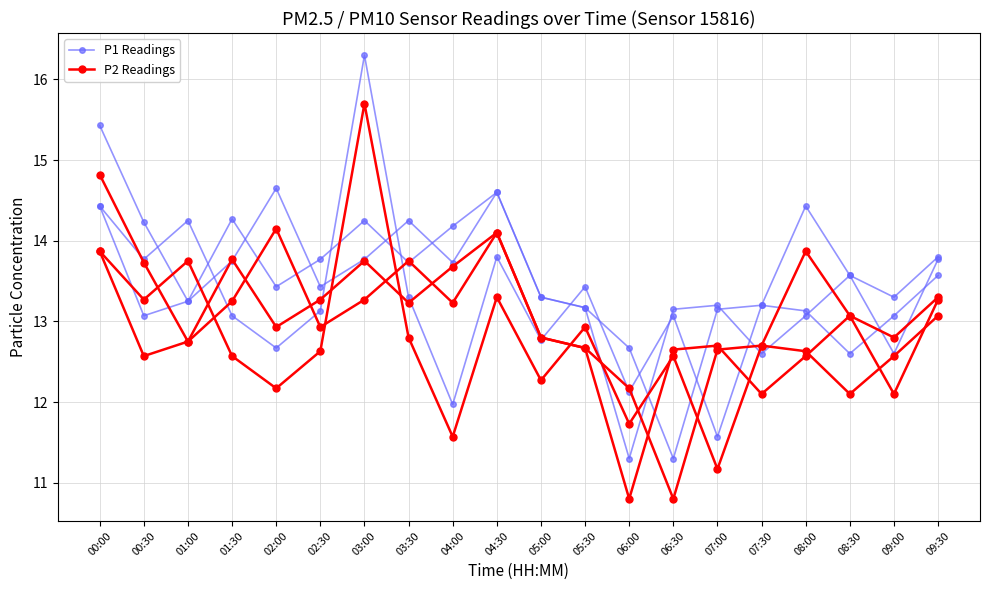

What position from the left is 01:30?

4